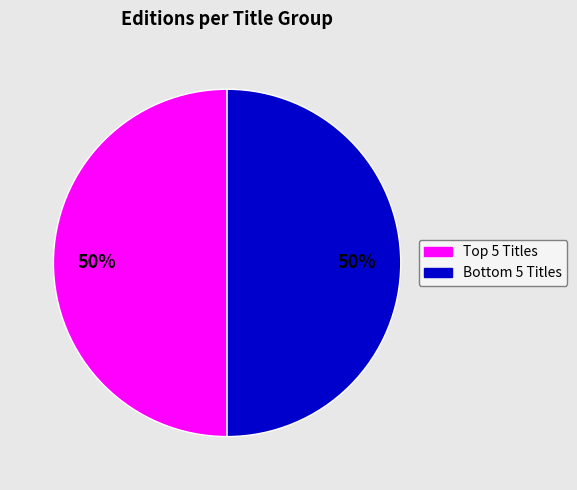

To the nearest percent, what is the difference between the largest and smallest slice percentages?

0%